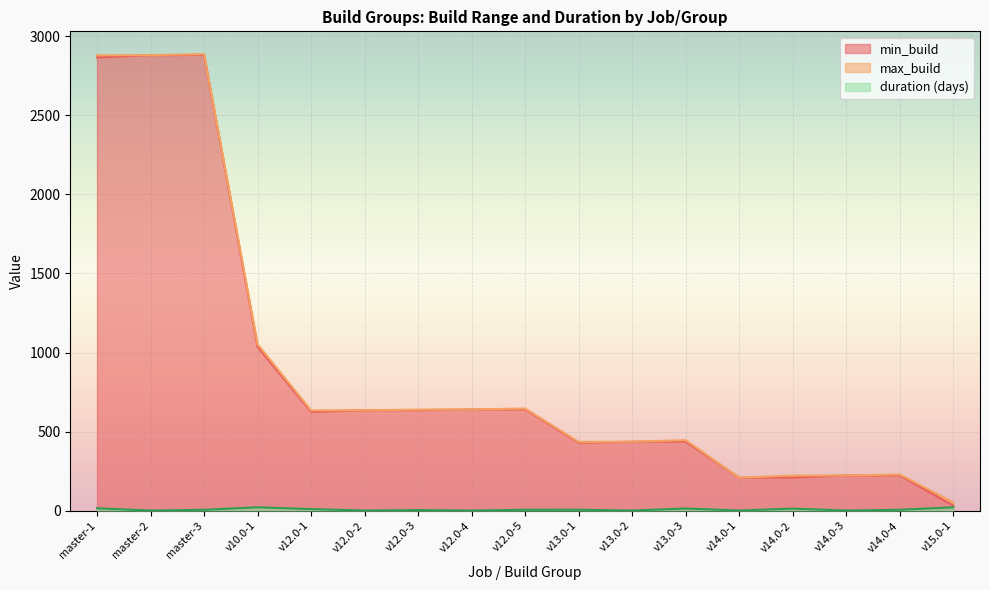

Where is the first local minimum for max_build?

v12.0-1